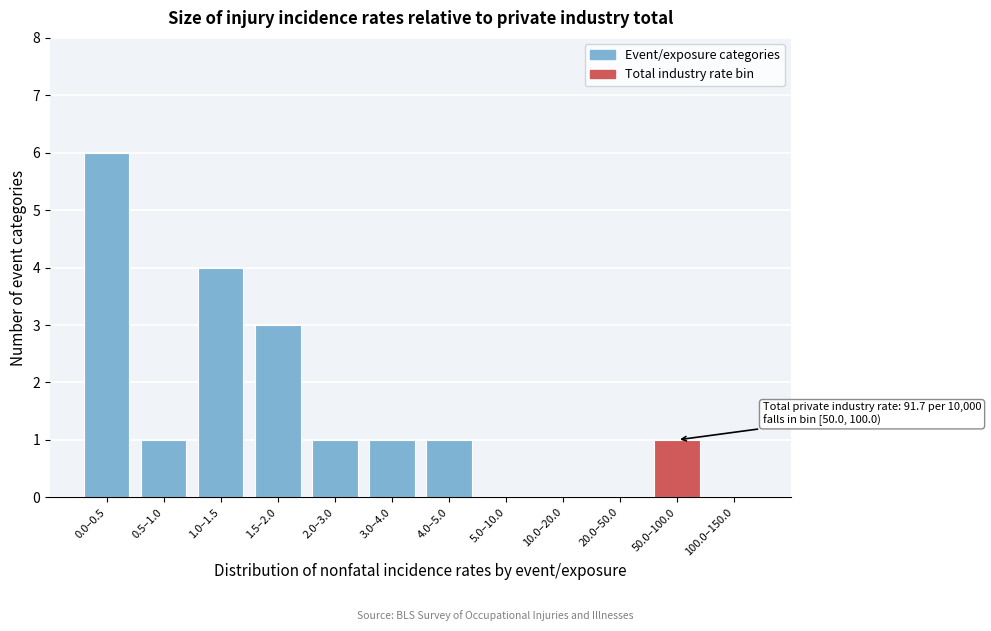

Reading left to right, transcribe all the data shown in this chart.

0.0–0.5=6	0.5–1.0=1	1.0–1.5=4	1.5–2.0=3	2.0–3.0=1	3.0–4.0=1	4.0–5.0=1	5.0–10.0=0	10.0–20.0=0	20.0–50.0=0	50.0–100.0=1	100.0–150.0=0